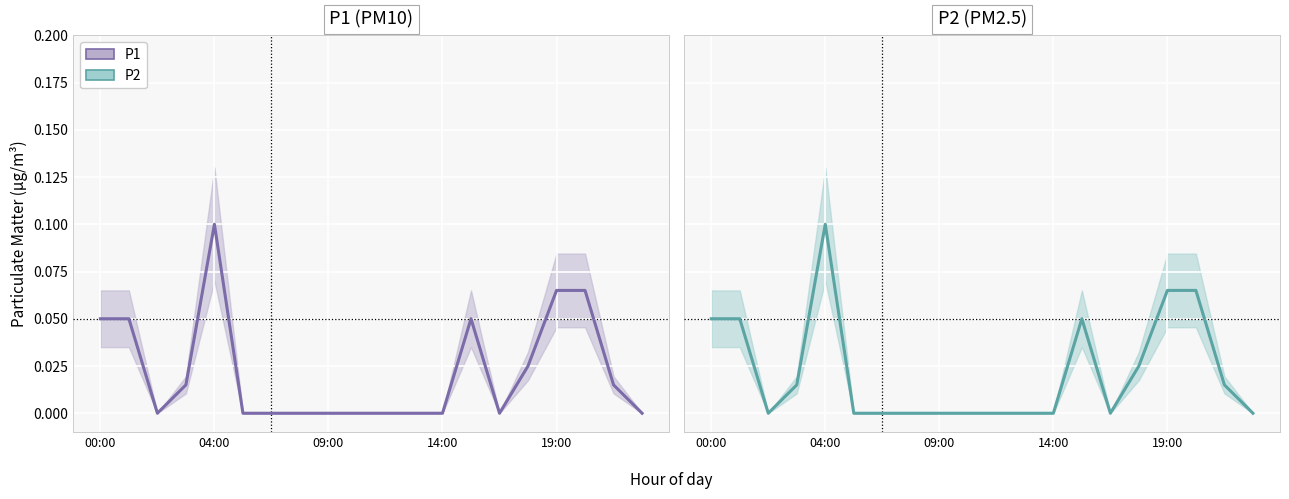

The P2 series shows -0.1 at 10. True or false?

False